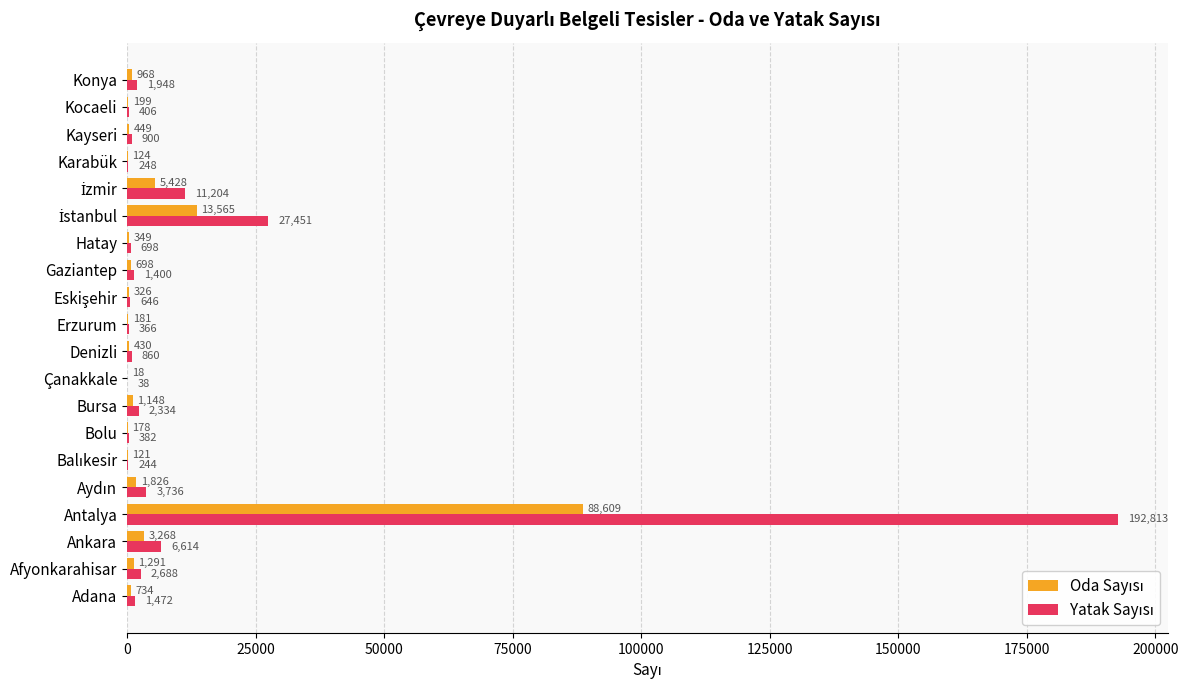

Which category has the highest value across all series?

Antalya